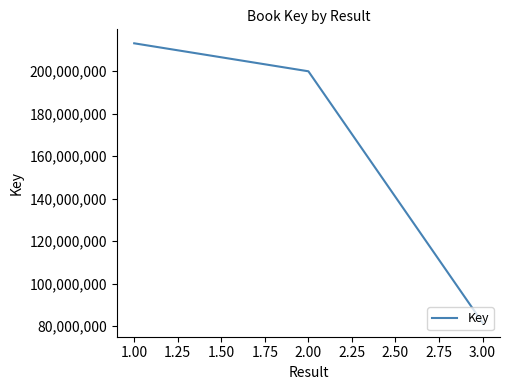

Between 1.00 and 3.00, which is larger?

1.00